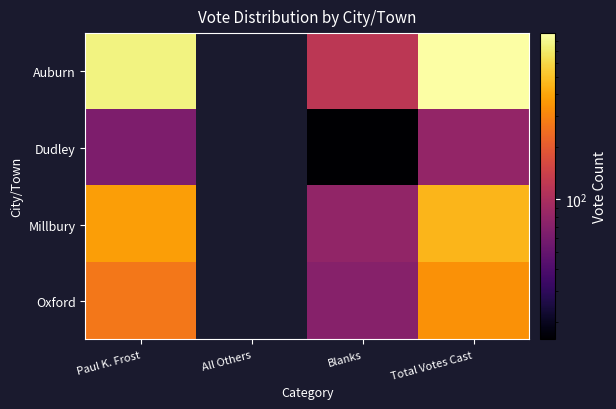

Reading left to right, what are all the values shown in this chart?

Auburn: Paul K. Frost=764	All Others=0	Blanks=119	Total Votes Cast=883
Dudley: Paul K. Frost=64	All Others=0	Blanks=16	Total Votes Cast=80
Millbury: Paul K. Frost=377	All Others=0	Blanks=78	Total Votes Cast=455
Oxford: Paul K. Frost=267	All Others=0	Blanks=70	Total Votes Cast=337